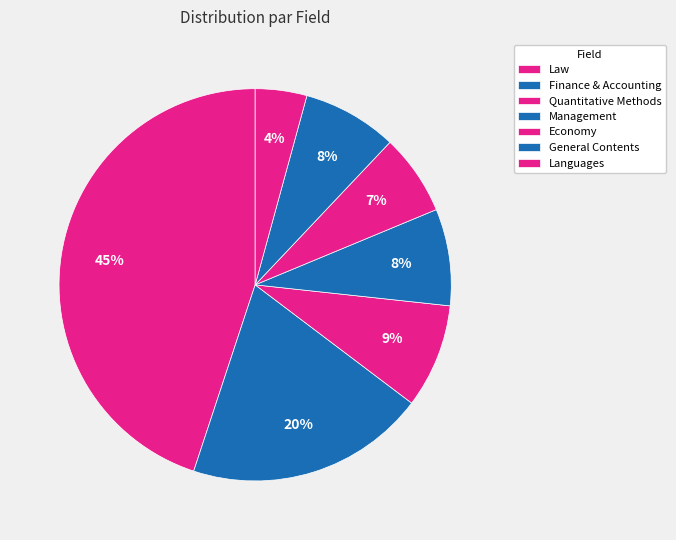

To the nearest percent, what is the average slice percentage?

14%